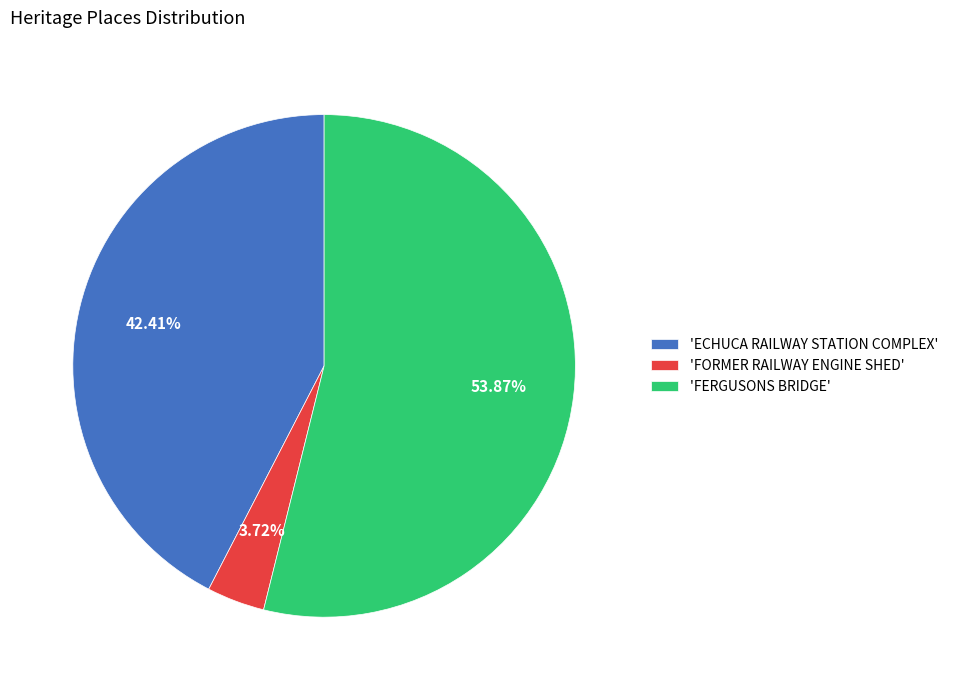

Combined, do 'ECHUCA RAILWAY STATION COMPLEX' and 'FERGUSONS BRIDGE' account for over 50%?

Yes